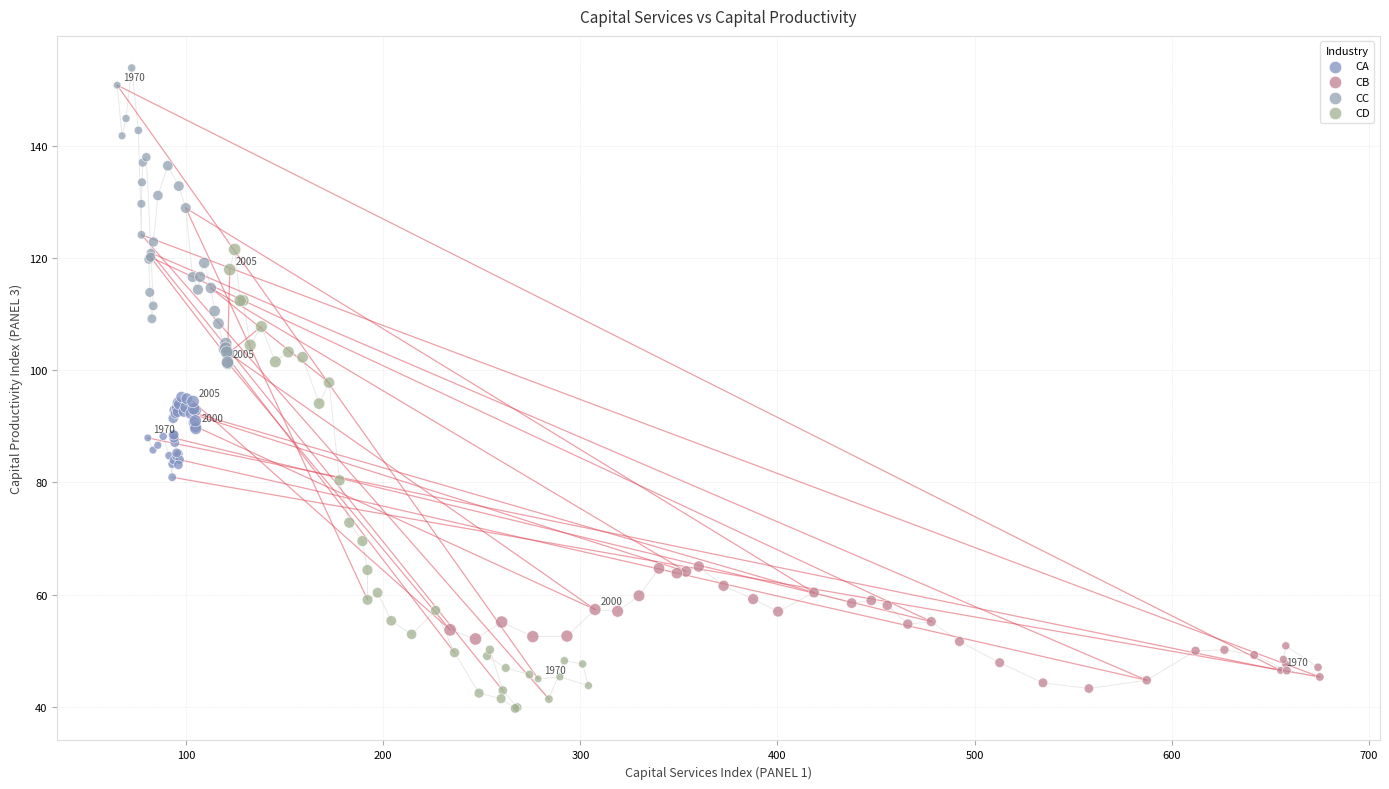

Which series reaches the minimum Y coordinate?

CD